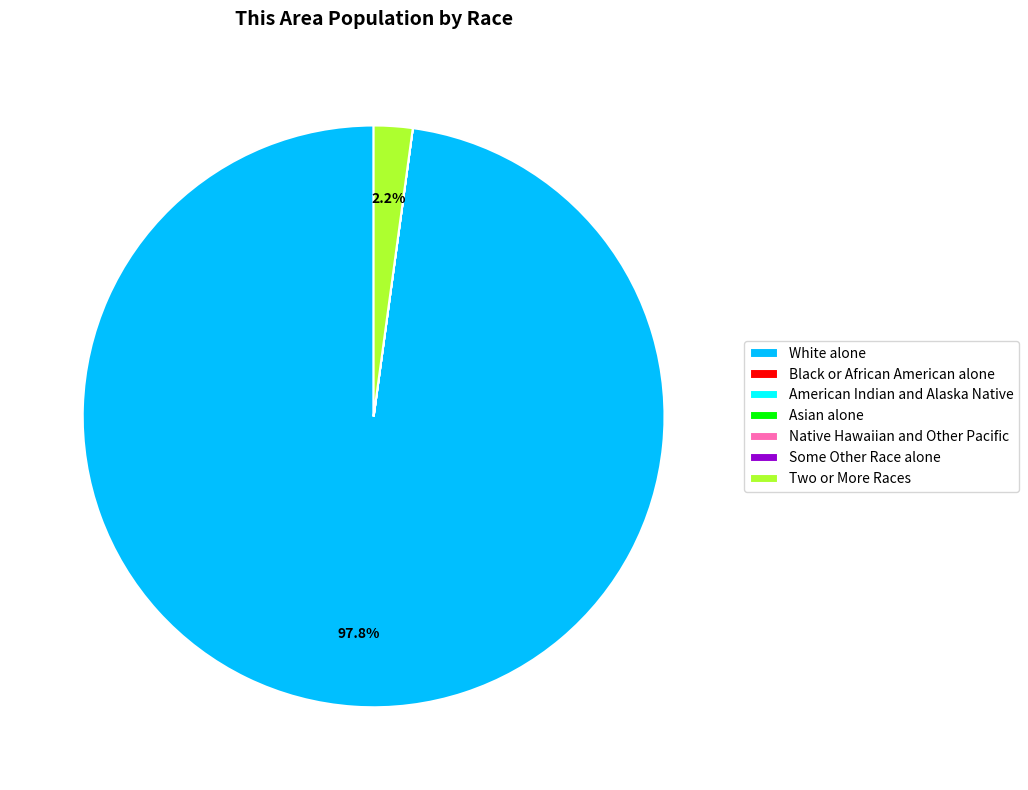

To the nearest percent, what is the difference between the largest and smallest slice percentages?

98%